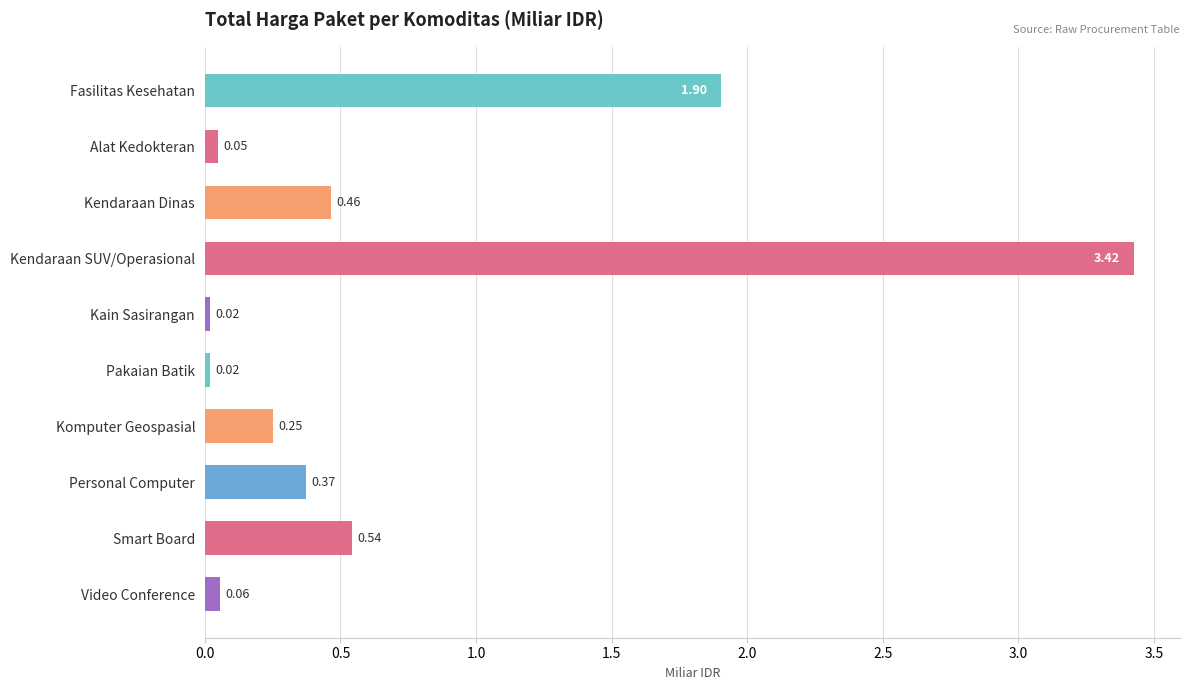

At which label is the value closest to 1?

Smart Board